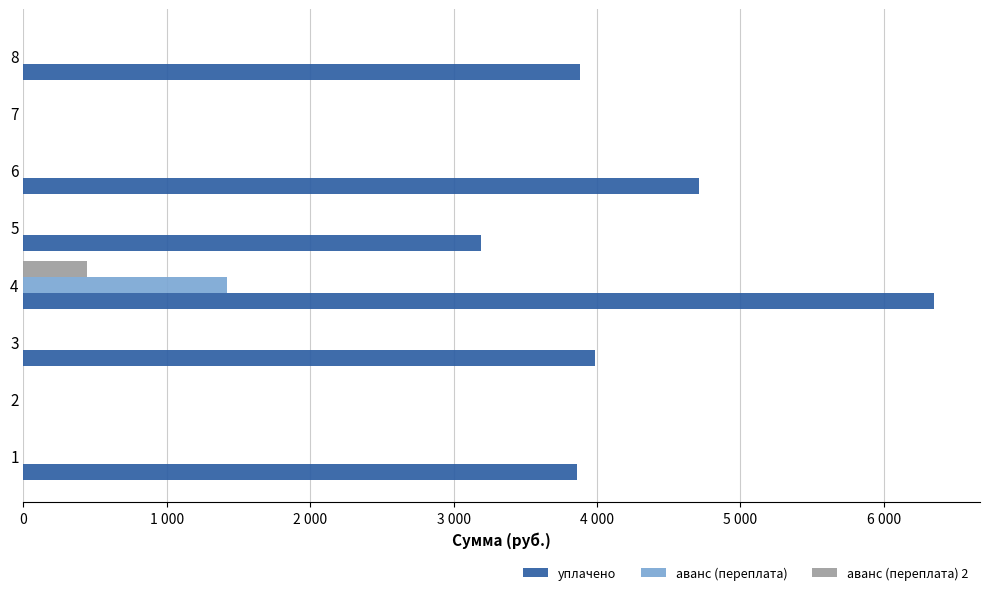

What are all the series names shown in the legend?

уплачено, аванс (переплата), аванс (переплата) 2